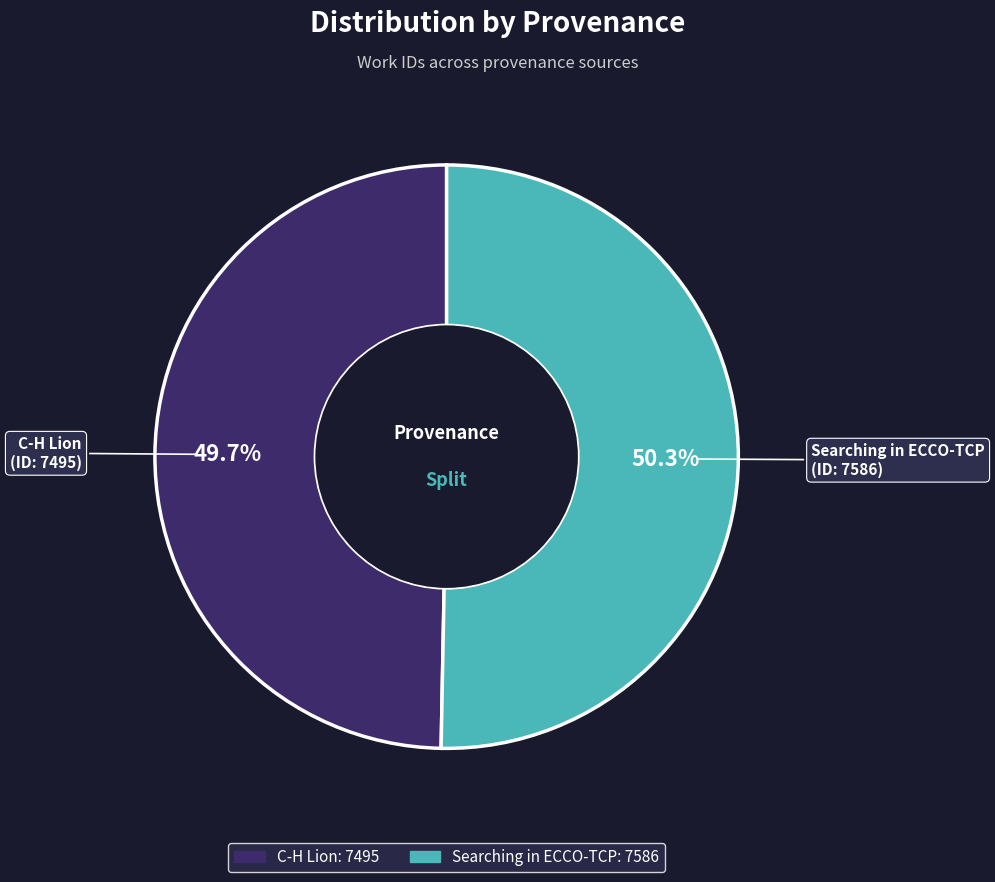

To the nearest percent, what is the combined percentage of C-H Lion and Searching in ECCO-TCP?

100%